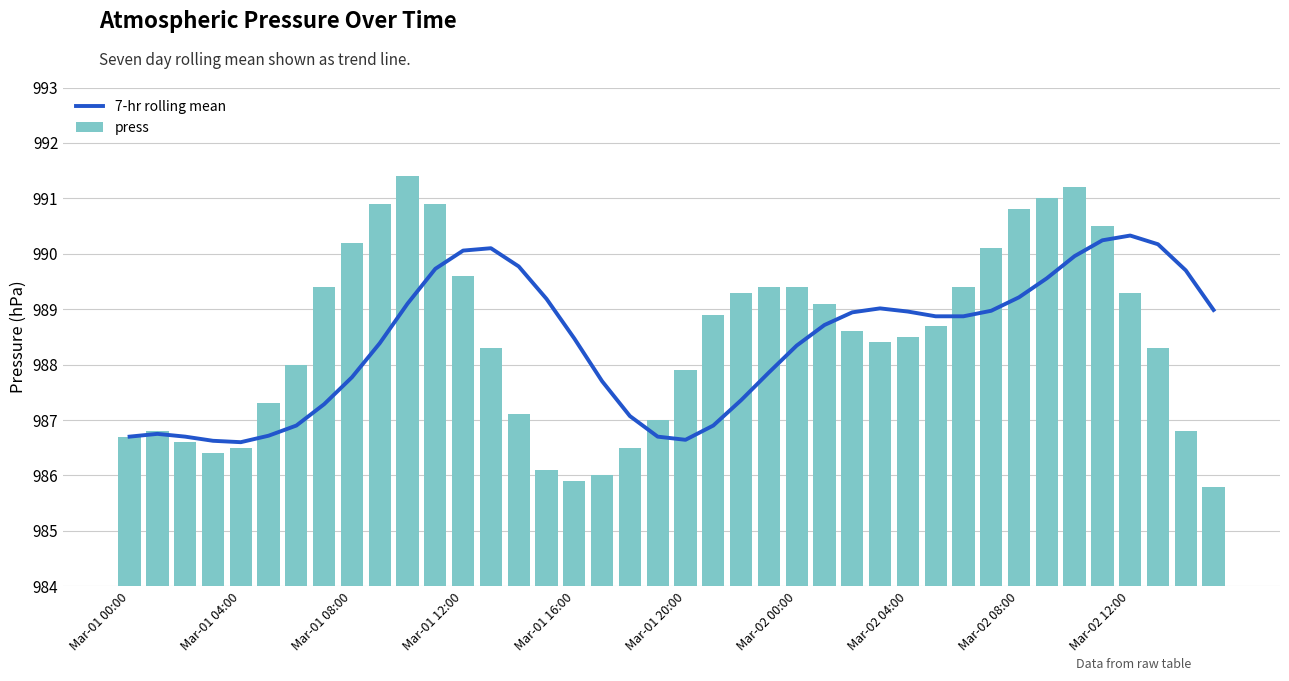

The value of press at Mar-01 08:00 is 990.2. True or false?

True